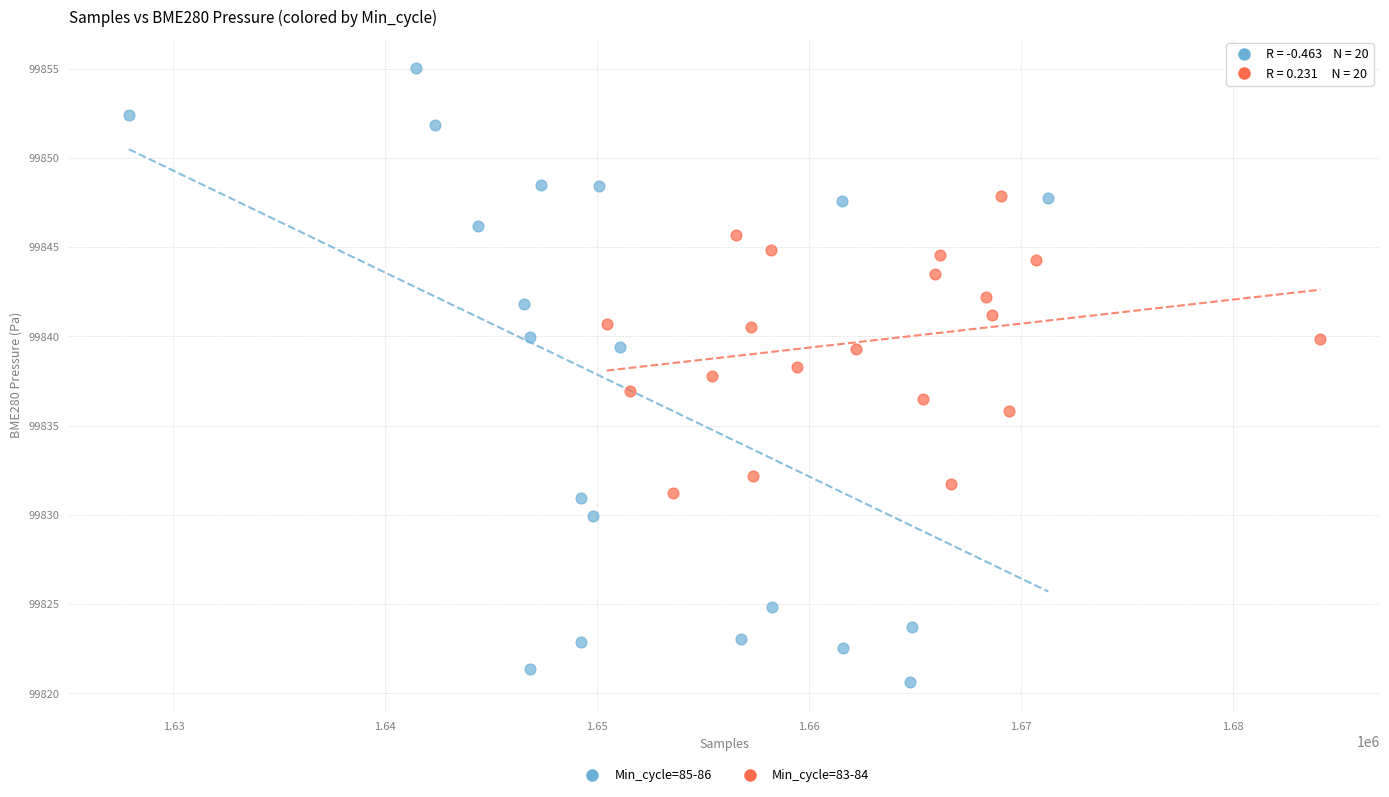

Which series contains the highest Y value?

Min_cycle=85-86